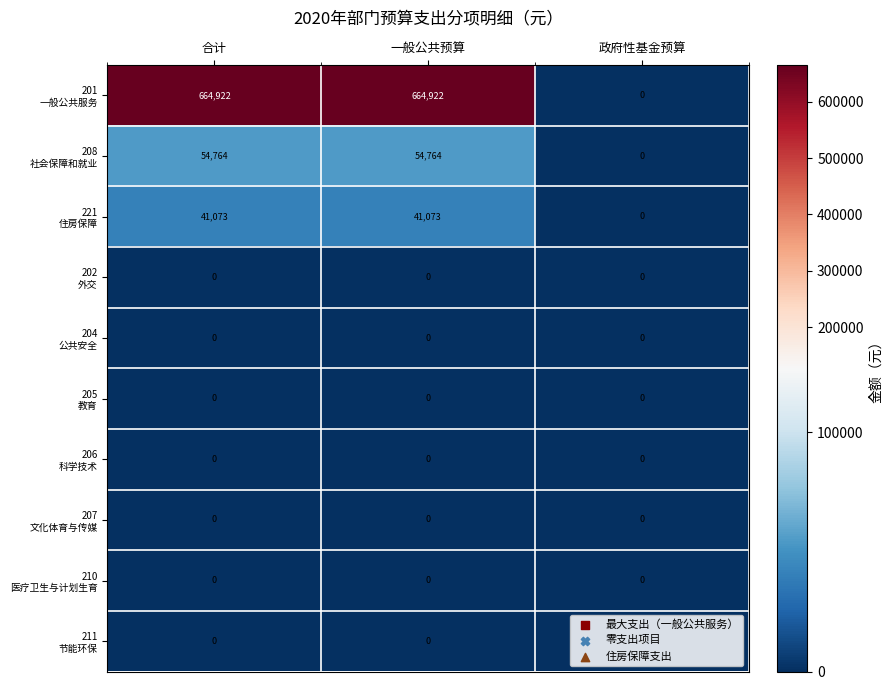

At how many categories does at least one series exceed 321986?

2